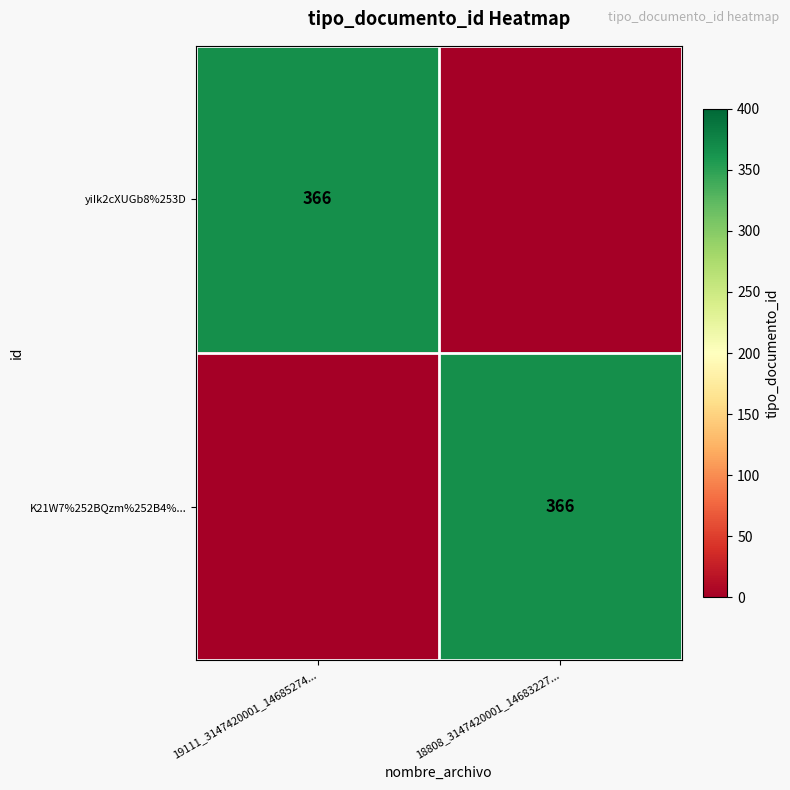

The value of yiIk2cXUGb8%253D at 19111_3147420001_14685274... is 634. True or false?

False